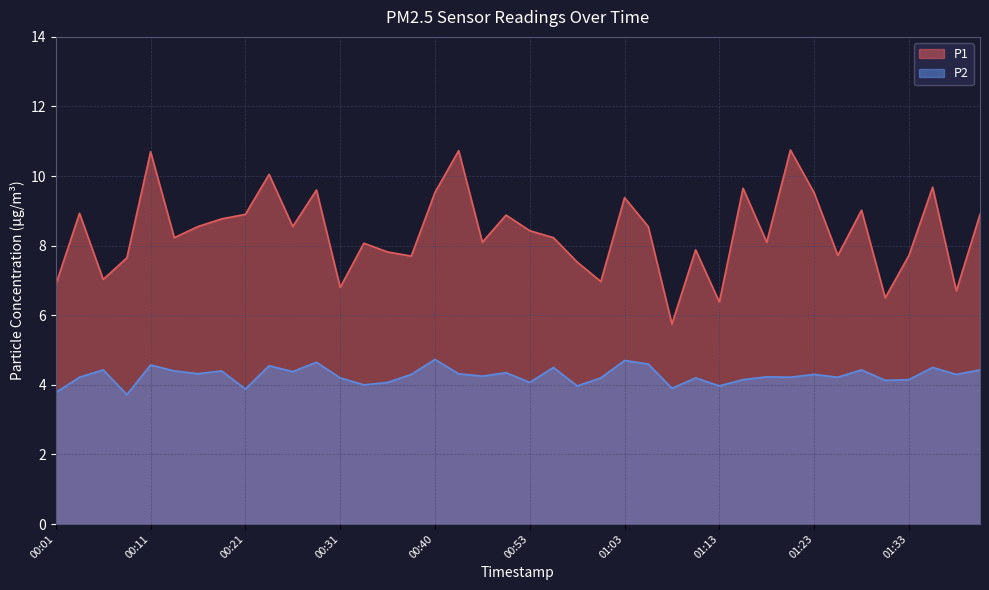

Reading left to right, list all the values displayed in this chart.

P1: 00:01=6.9	00:04=8.9	00:06=7.0	00:09=7.7	00:11=10.7	00:14=8.2	00:16=8.6	00:18=8.8	00:21=8.9	00:23=10.1	00:26=8.6	00:28=9.6	00:31=6.8	00:33=8.1	00:36=7.8	00:38=7.7	00:40=9.5	00:46=10.7	00:48=8.1	00:51=8.9	00:53=8.4	00:55=8.2	00:58=7.5	01:00=7.0	01:03=9.4	01:05=8.6	01:08=5.8	01:10=7.9	01:13=6.4	01:16=9.7	01:18=8.1	01:21=10.8	01:23=9.5	01:26=7.7	01:28=9.0	01:30=6.5	01:33=7.7	01:35=9.7	01:38=6.7	01:40=8.9
P2: 00:01=3.8	00:04=4.2	00:06=4.4	00:09=3.7	00:11=4.6	00:14=4.4	00:16=4.3	00:18=4.4	00:21=3.9	00:23=4.5	00:26=4.4	00:28=4.7	00:31=4.2	00:33=4.0	00:36=4.1	00:38=4.3	00:40=4.7	00:46=4.3	00:48=4.2	00:51=4.3	00:53=4.1	00:55=4.5	00:58=4.0	01:00=4.2	01:03=4.7	01:05=4.6	01:08=3.9	01:10=4.2	01:13=4.0	01:16=4.2	01:18=4.2	01:21=4.2	01:23=4.3	01:26=4.2	01:28=4.4	01:30=4.1	01:33=4.2	01:35=4.5	01:38=4.3	01:40=4.4